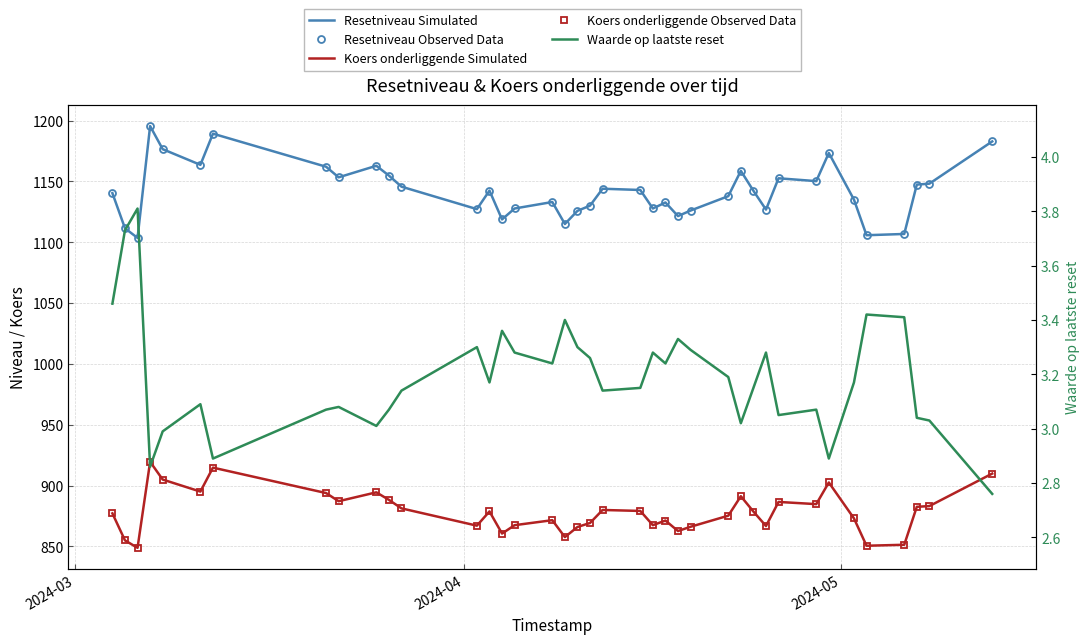

How many values in the Waarde op laatste reset series exceed 3?

34